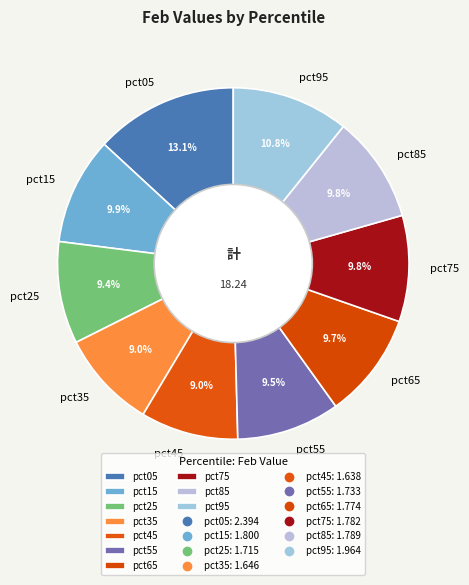

Is it true that pct55 is 1% of the pie?

False